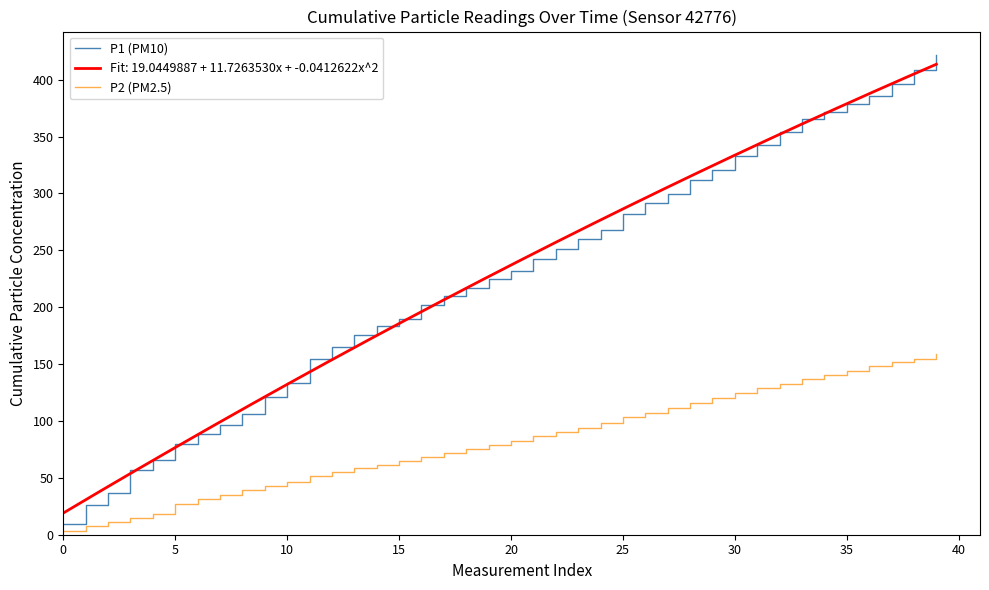

What are all the series names shown in the legend?

P1 (PM10), P2 (PM2.5)